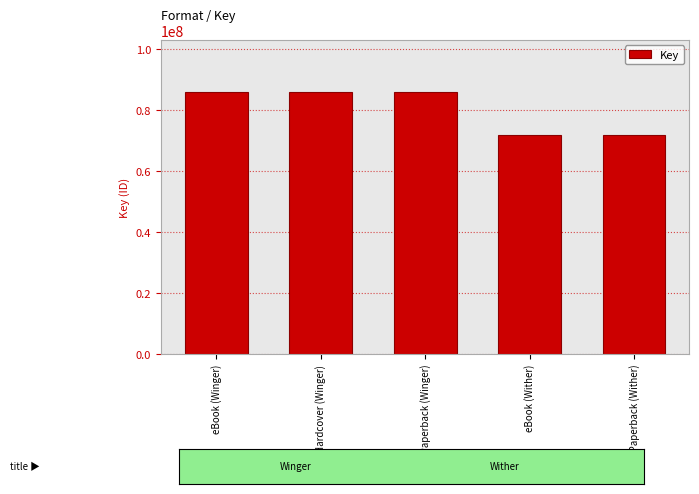

What is the ratio of the value at eBook (Wither) to the value at eBook (Winger)?

0.8